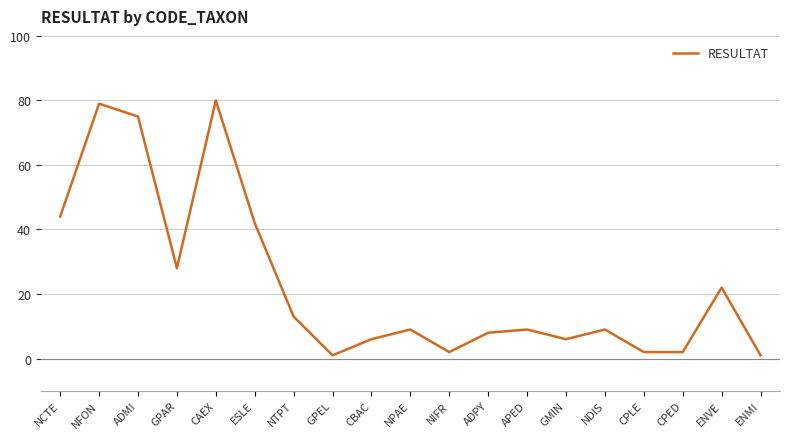

Between ADMI and CPED, which is larger?

ADMI